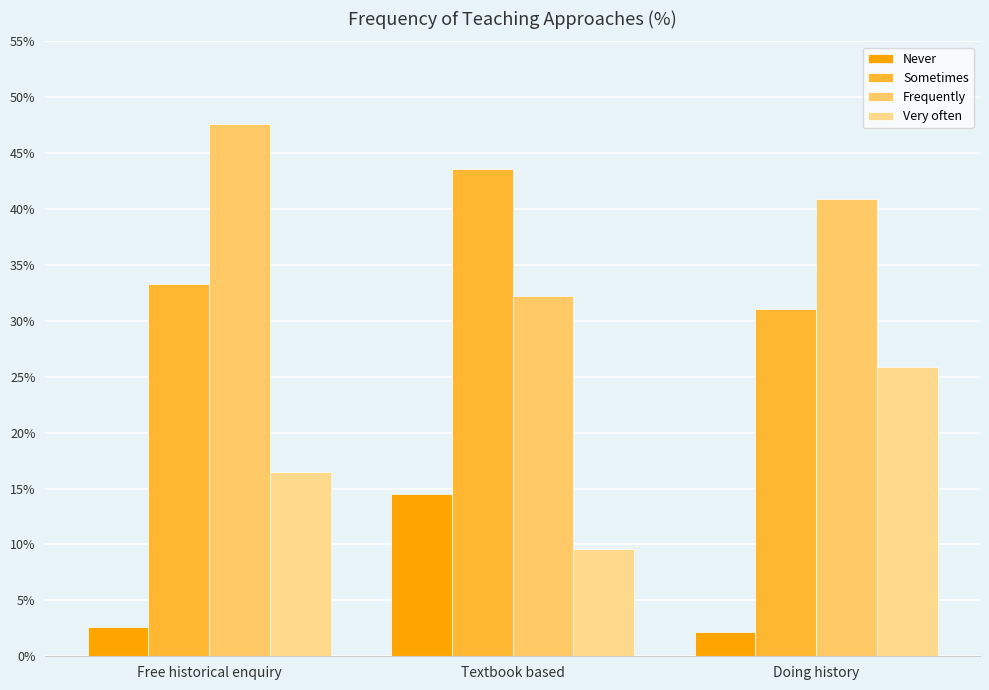

What is the difference between the Never values at Doing history and Textbook based?

12.3